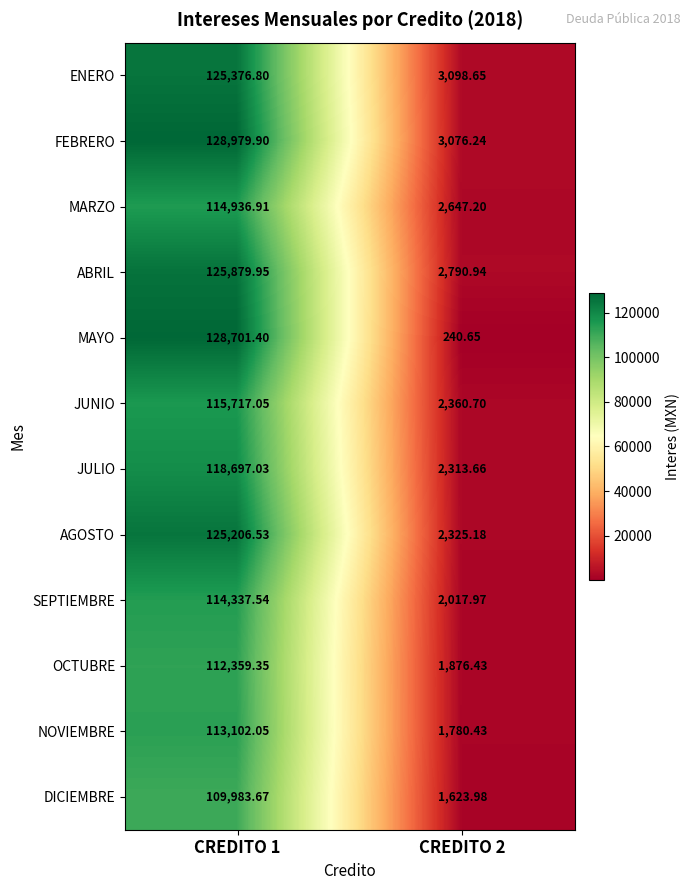

Which series has the largest total across all categories?

FEBRERO